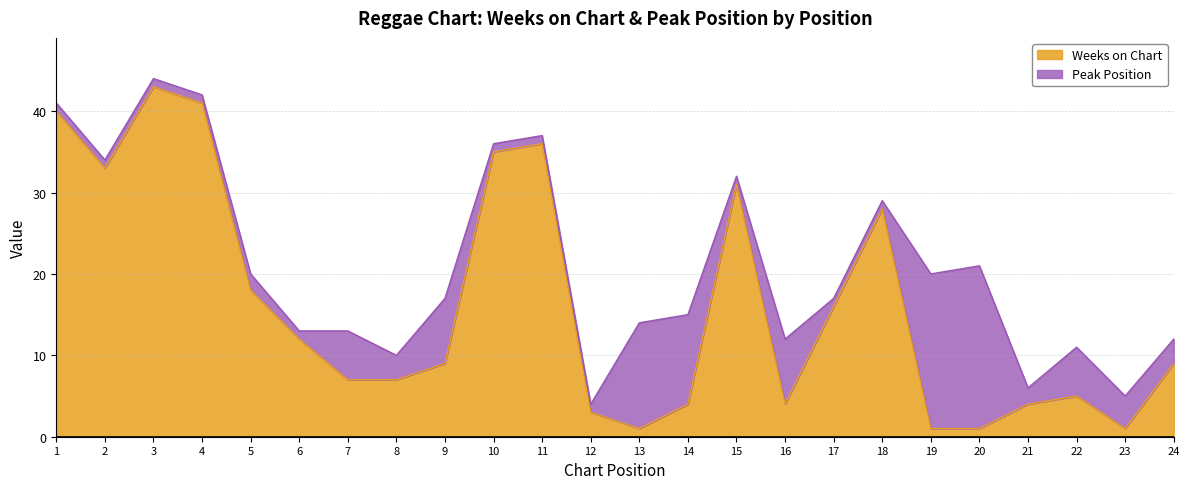

Is it true that the value at 18 is 28?

True